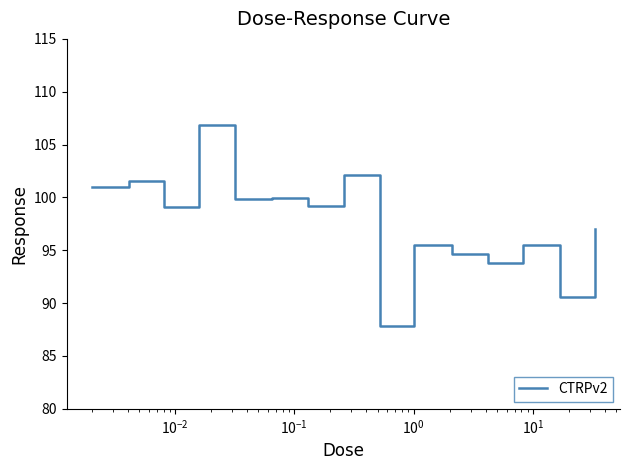

What is the greatest value displayed?

106.9